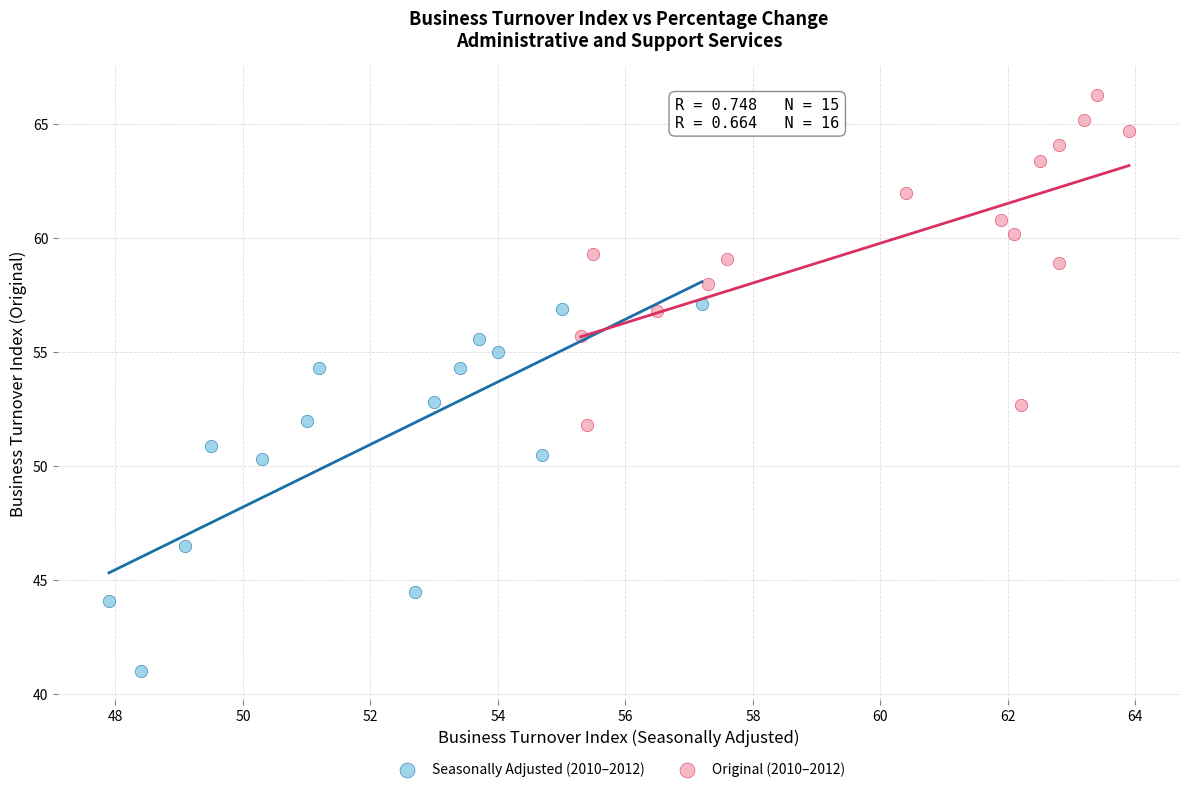

Which series contains the lowest Y value?

Seasonally Adjusted (2010–2012)